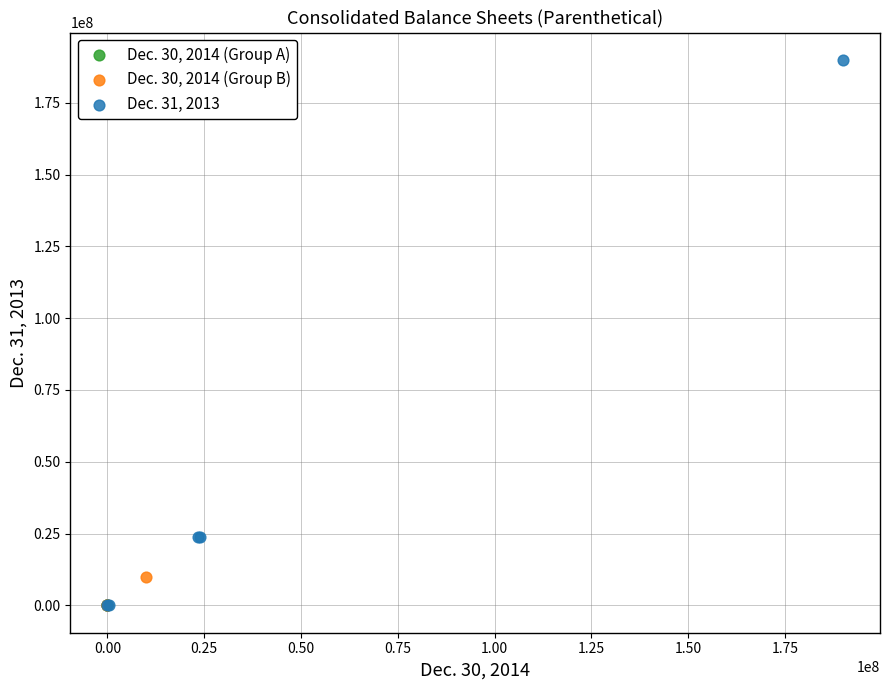

What are all the series names shown in the legend?

Dec. 30, 2014 (Group A), Dec. 30, 2014 (Group B), Dec. 31, 2013